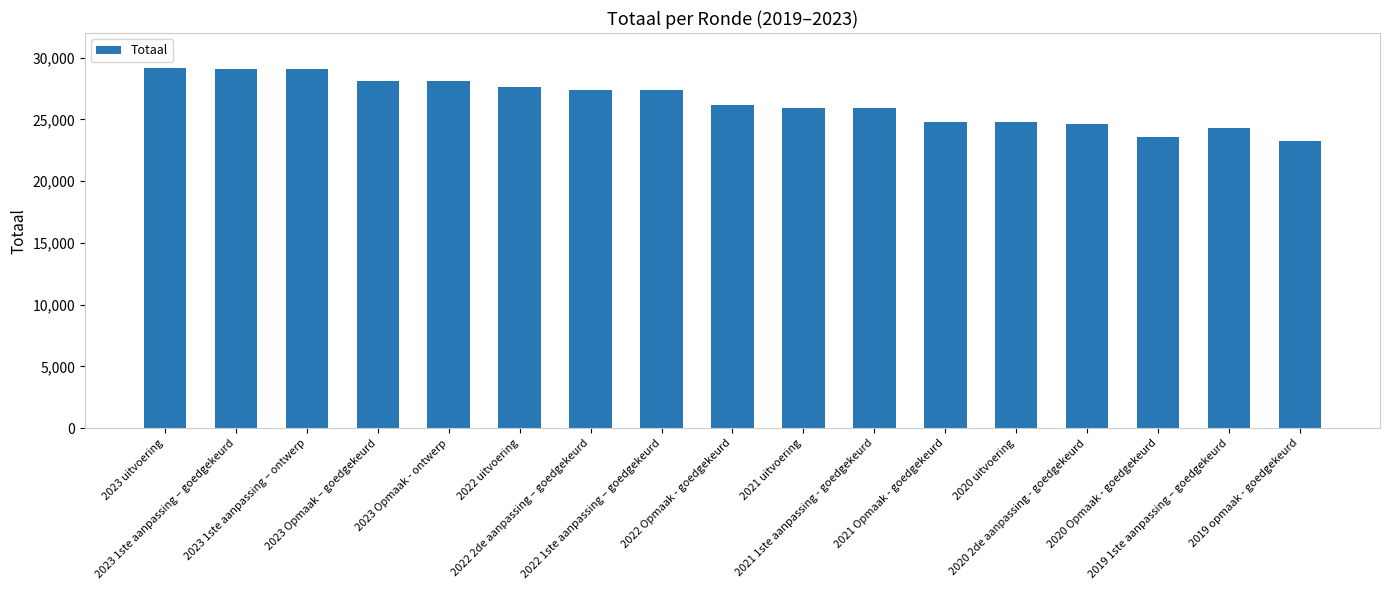

The value at 2023 Opmaak – goedgekeurd is 14913. True or false?

False